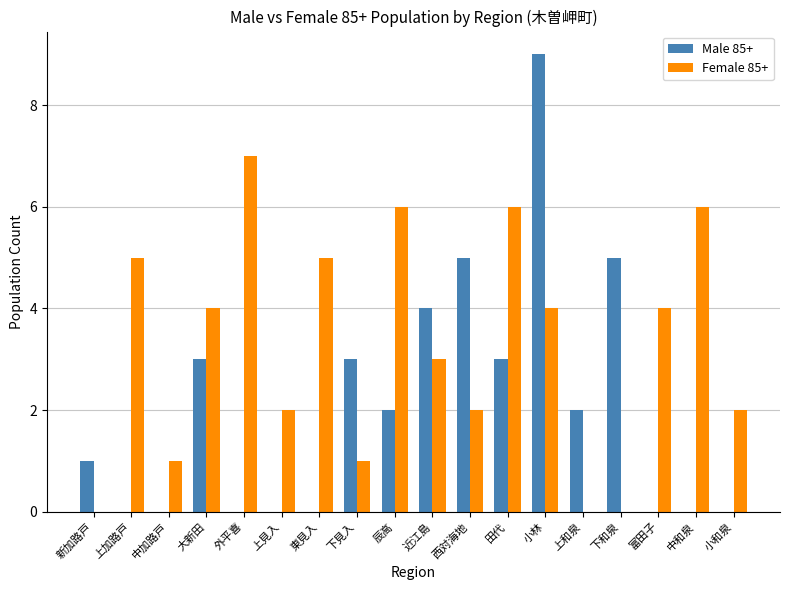

Reading right to left, extract all data points from this chart.

Male 85+: 小和泉=0	中和泉=0	富田子=0	下和泉=5	上和泉=2	小林=9	田代=3	西対海地=5	近江島=4	辰高=2	下見入=3	東見入=0	上見入=0	外平喜=0	大新田=3	中加路戸=0	上加路戸=0	新加路戸=1
Female 85+: 小和泉=2	中和泉=6	富田子=4	下和泉=0	上和泉=0	小林=4	田代=6	西対海地=2	近江島=3	辰高=6	下見入=1	東見入=5	上見入=2	外平喜=7	大新田=4	中加路戸=1	上加路戸=5	新加路戸=0